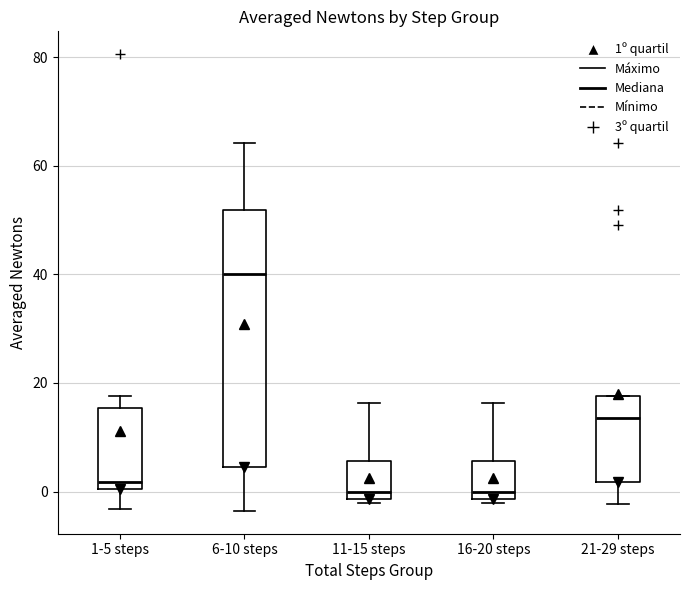

Comparing the boxes themselves (not the whiskers), which one is the tallest?

6-10 steps